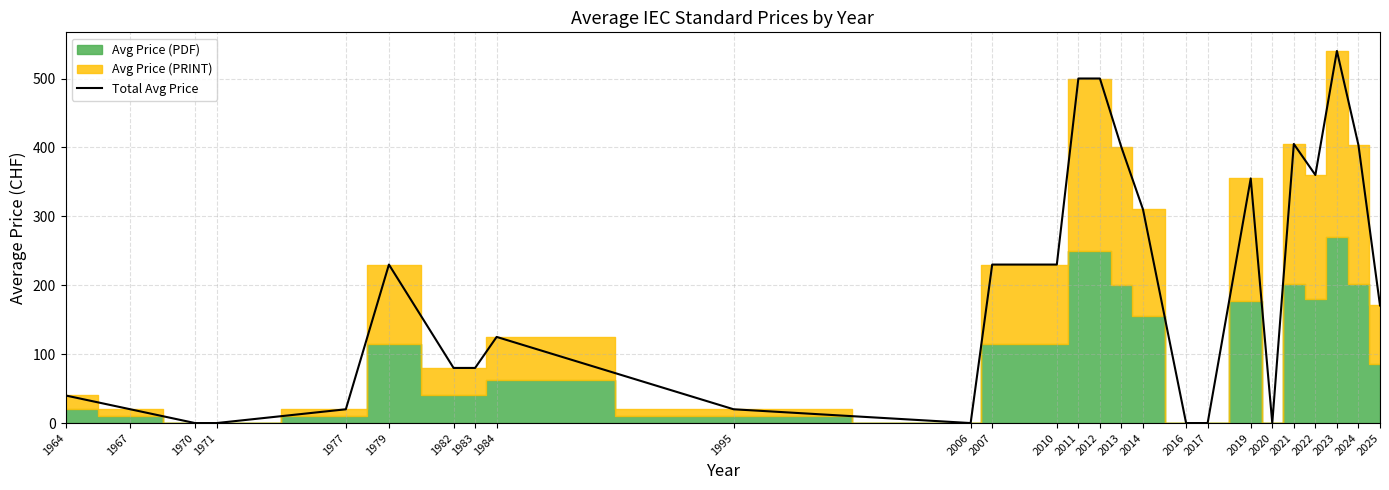

Between 2021 and 2010, which is larger?

2021